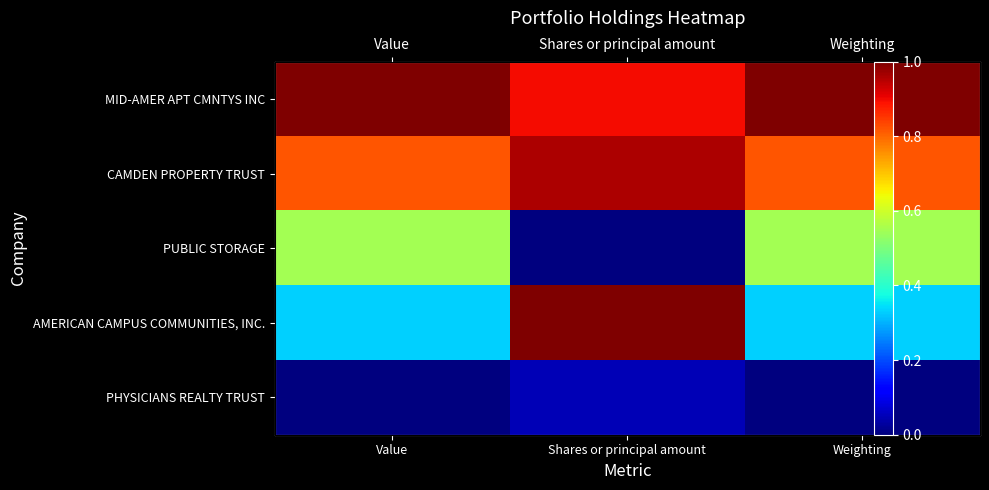

What is the total value across all series at Value?

2.7